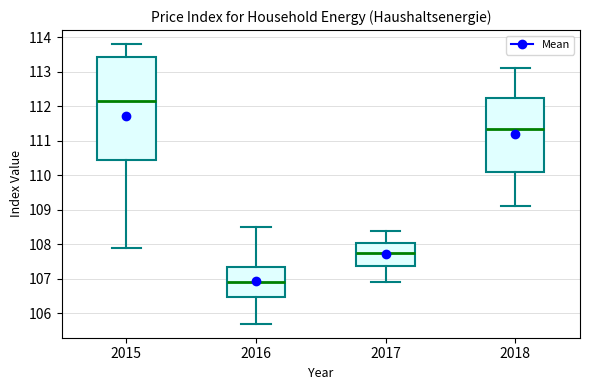

Comparing the boxes themselves (not the whiskers), which one is the tallest?

2015